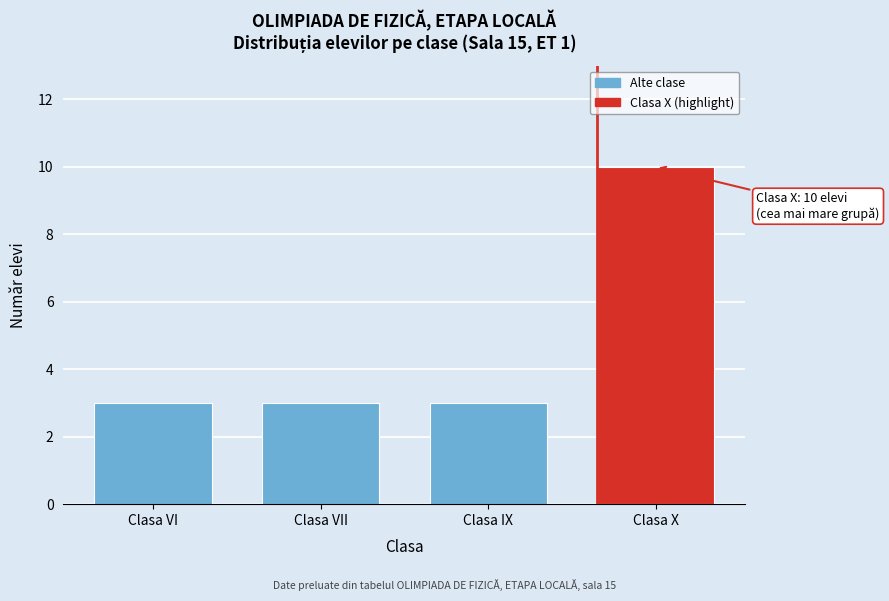

Reading right to left, list all the values displayed in this chart.

10	3	3	3